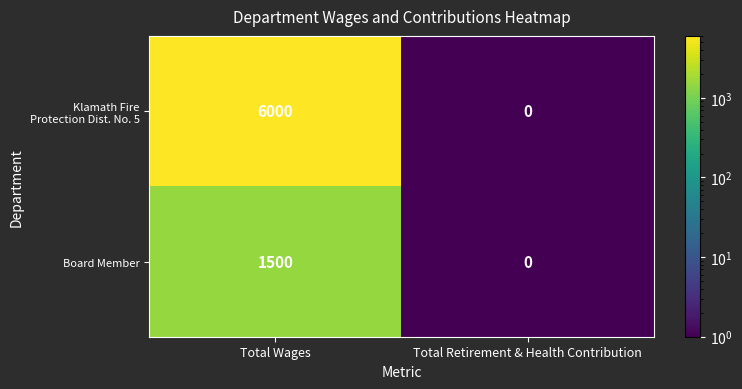

The Board Member series shows 2670 at Total Wages. True or false?

False